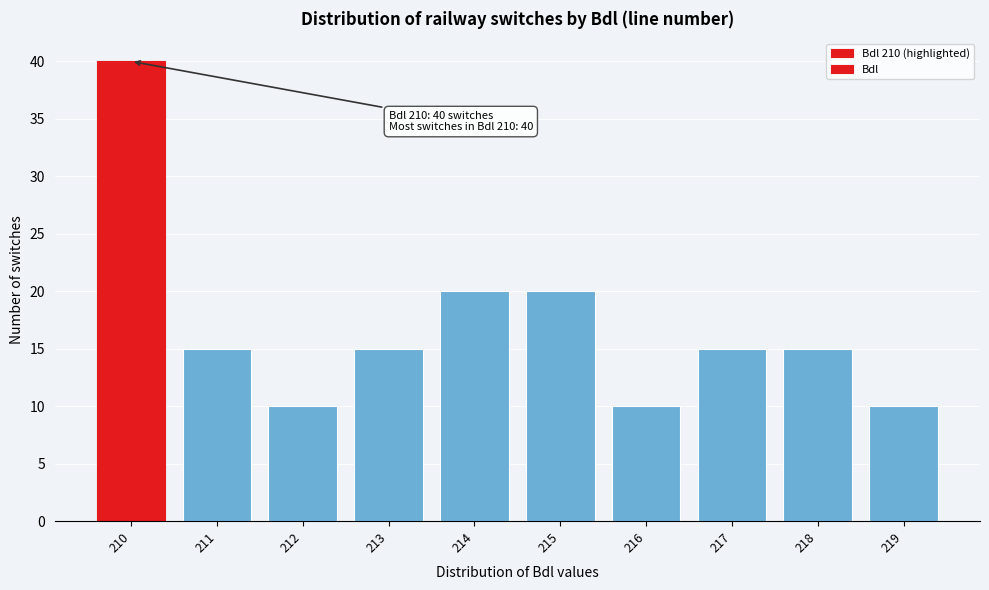

Reading left to right, extract all data points from this chart.

210=40	211=15	212=10	213=15	214=20	215=20	216=10	217=15	218=15	219=10